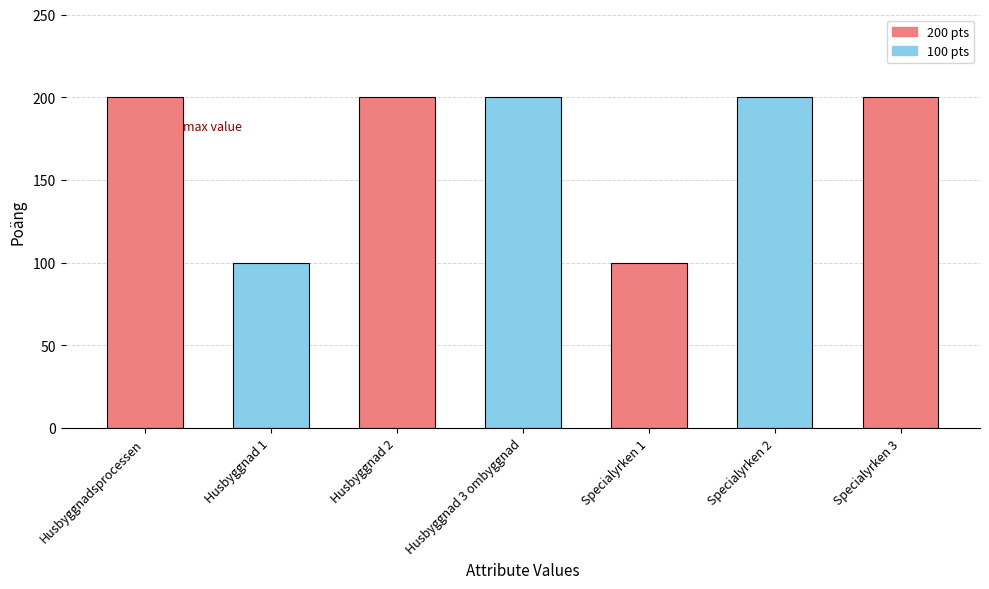

What position from the left is Husbyggnadsprocessen?

1